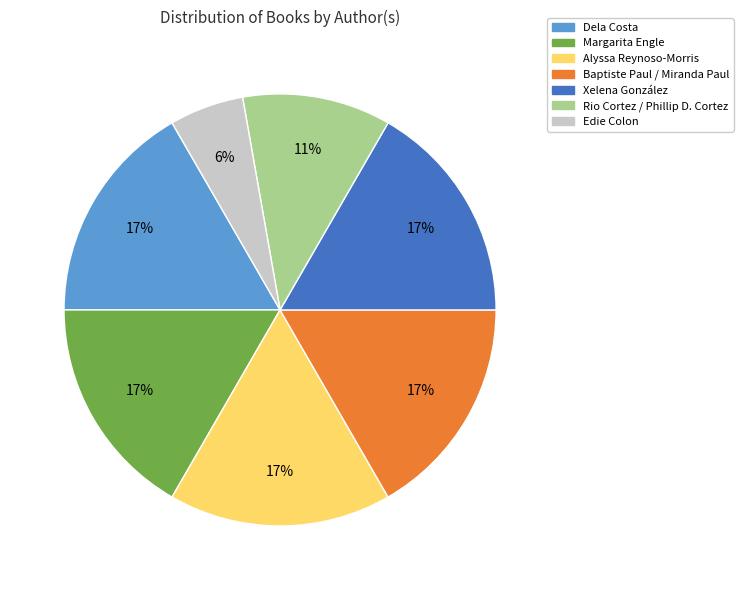

Does Alyssa Reynoso-Morris represent more than half of the total?

No